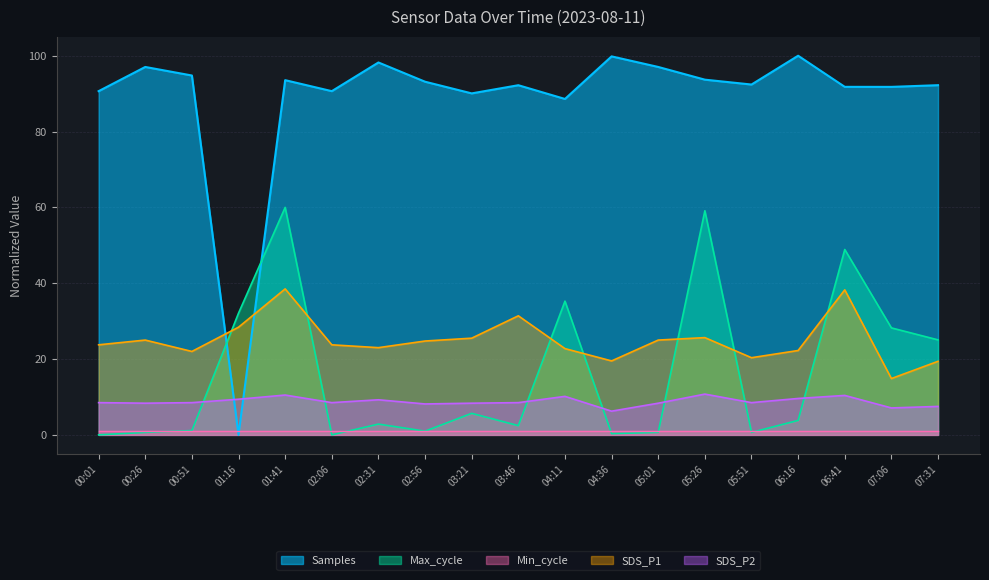

Which category has the lowest value in the SDS_P2 series?

04:36